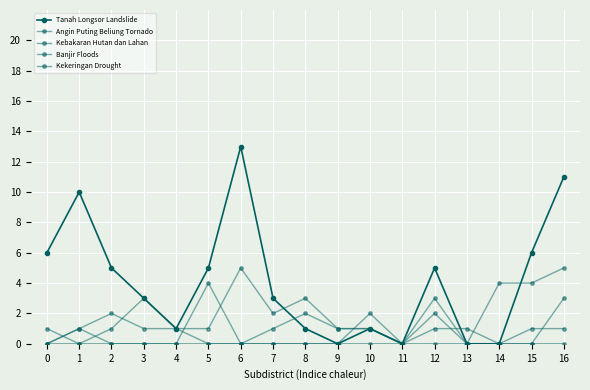

List the series in order of their peak value, lowest first.

Banjir Floods, Kekeringan Drought, Kebakaran Hutan dan Lahan, Angin Puting Beliung Tornado, Tanah Longsor Landslide